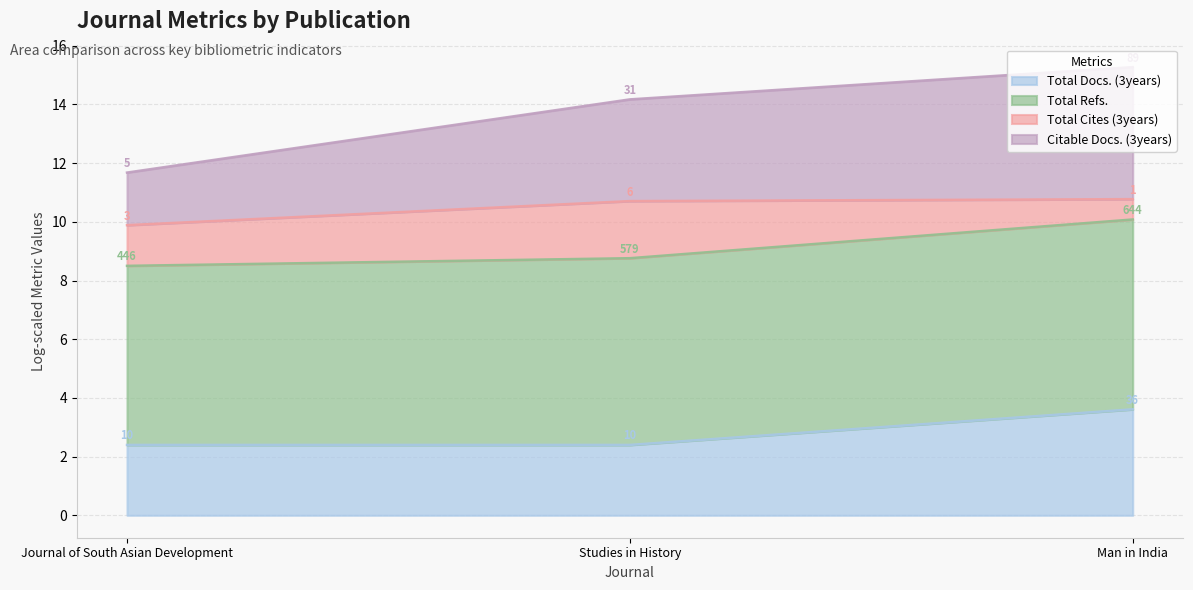

True or false: Citable Docs. (3years) has a value of 2.0 at Journal of South Asian Development.

False